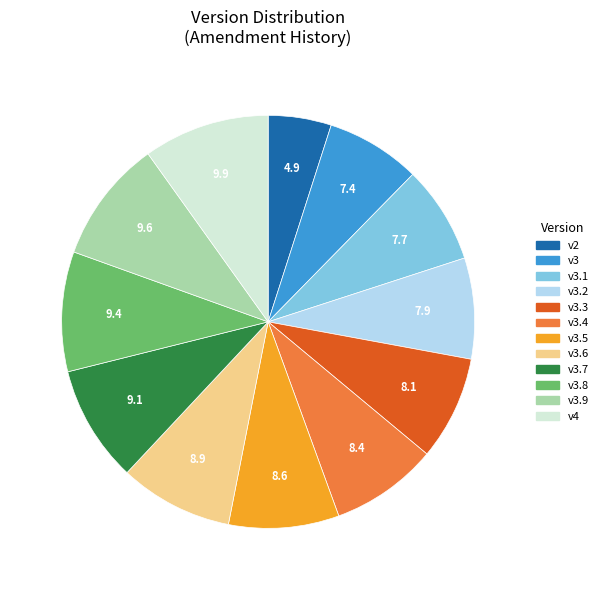

Is there any slice that represents more than half of the pie?

No